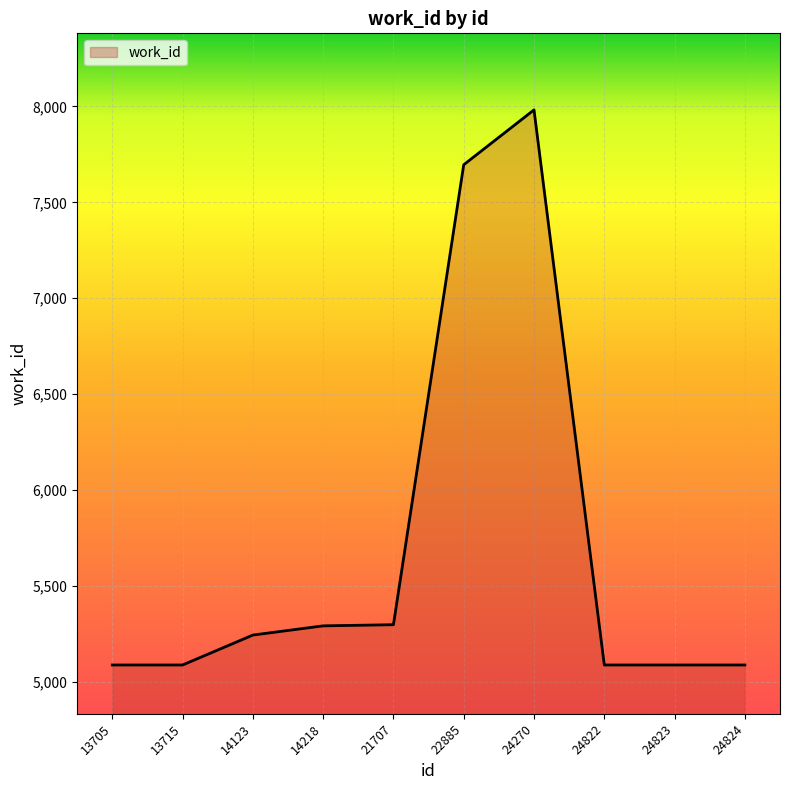

True or false: the data shows 2329 at 13705.

False